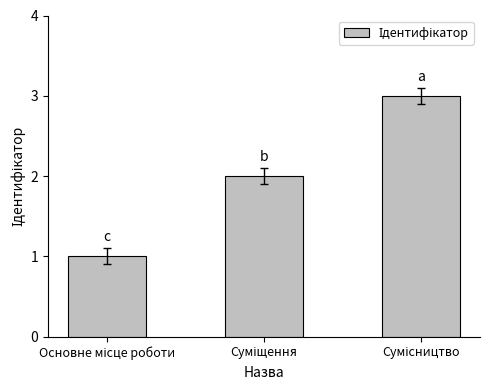

What is the sum of all values?

6